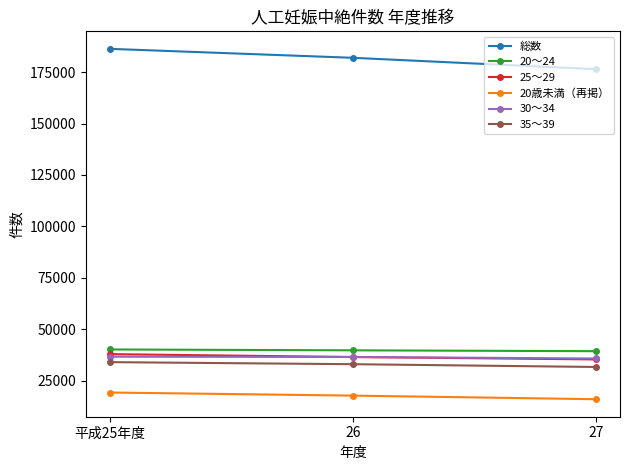

The value of 20～24 at 平成25年度 is 40268. True or false?

True